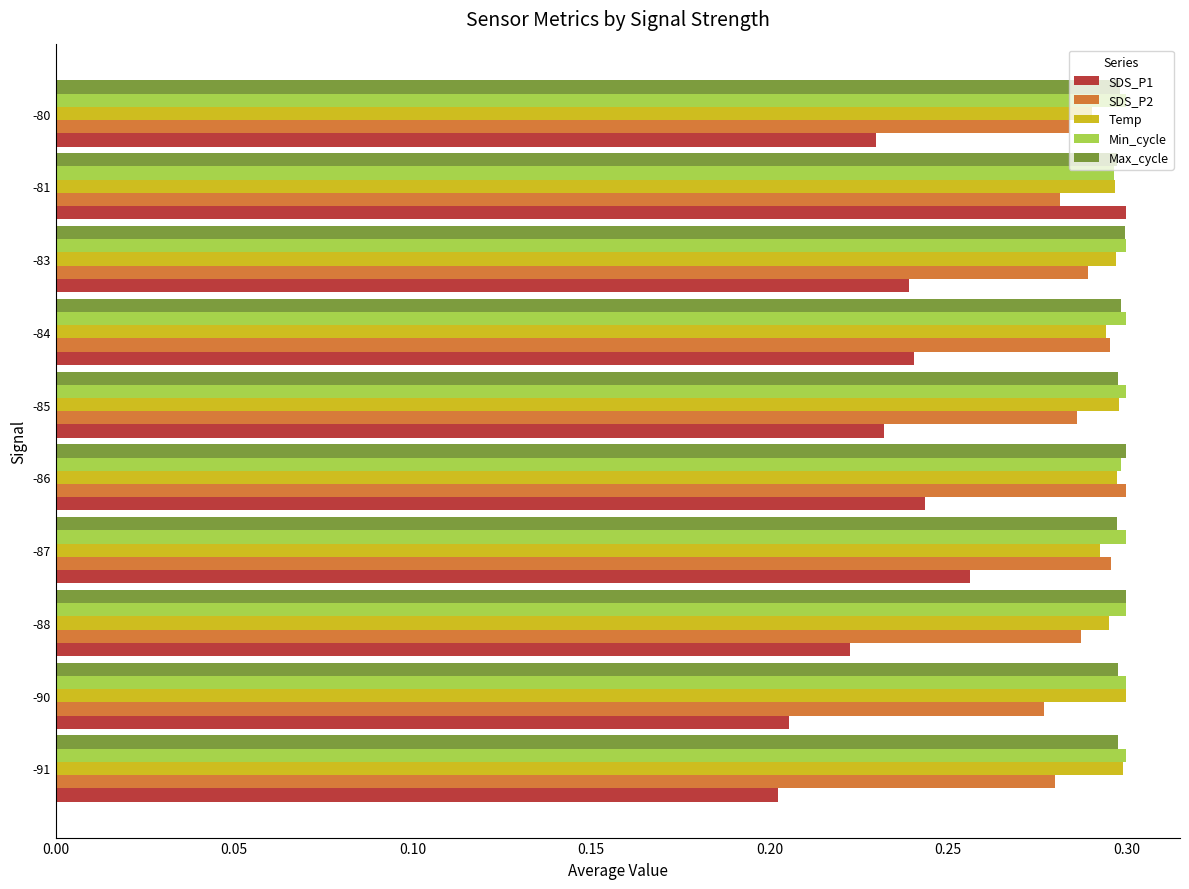

How many Max_cycle values are between 0 and 1?

10